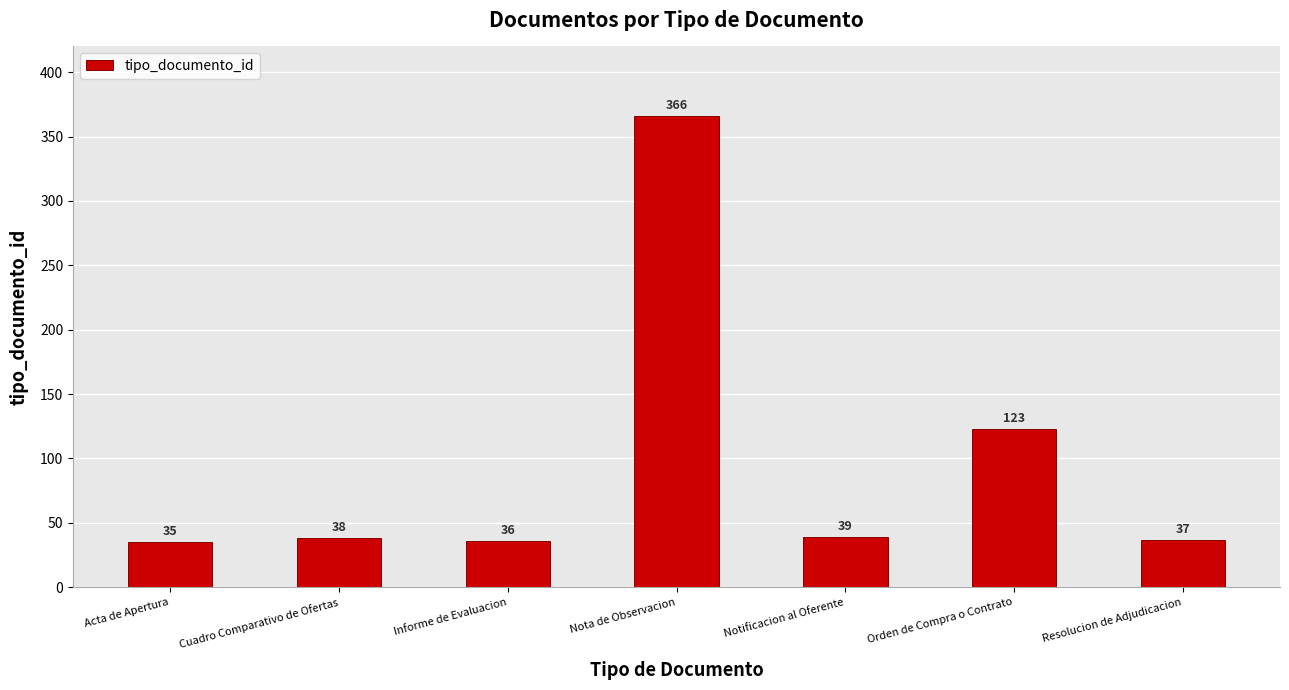

What is the difference between the values at Orden de Compra o Contrato and Informe de Evaluacion?

87